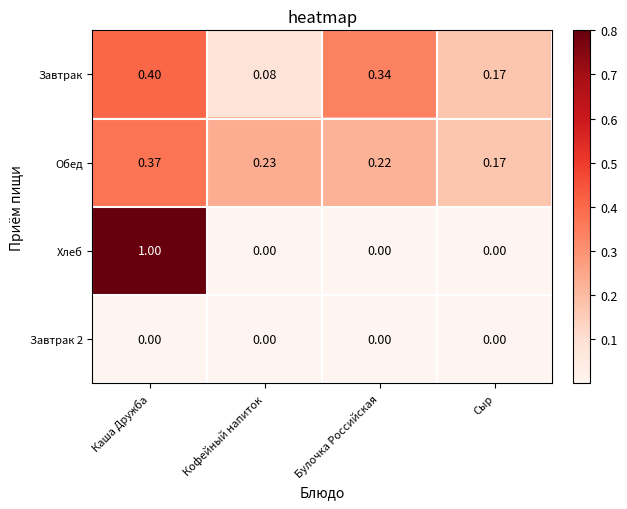

At which label is Завтрак closest to 0?

Кофейный напиток